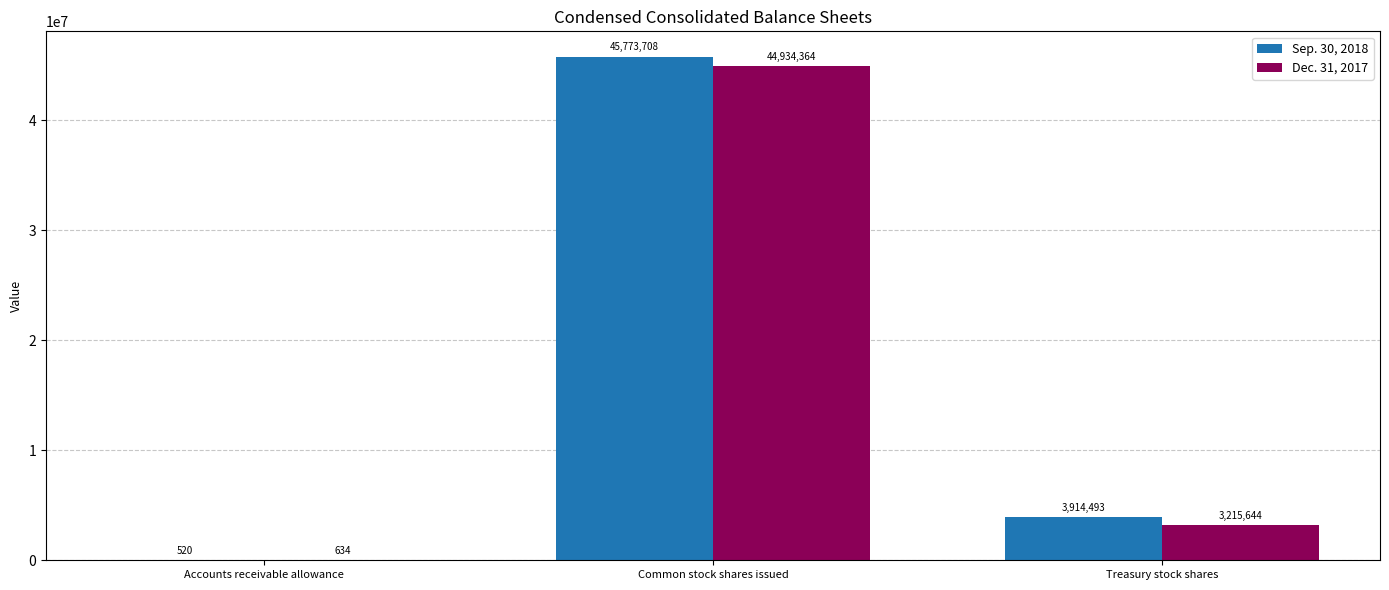

What is the maximum value for Dec. 31, 2017?

44934364